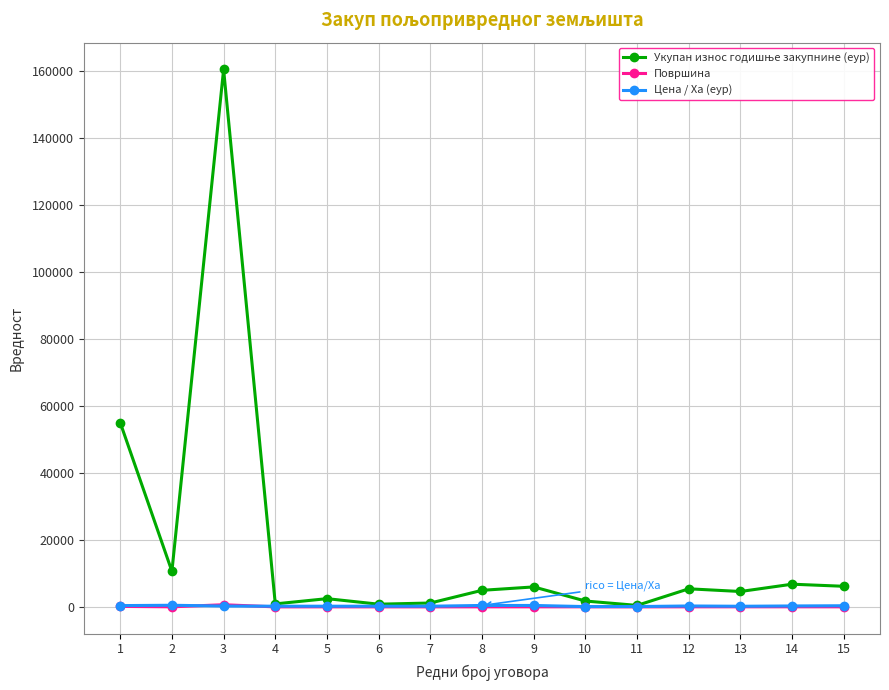

What is the greatest value displayed?

160508.4